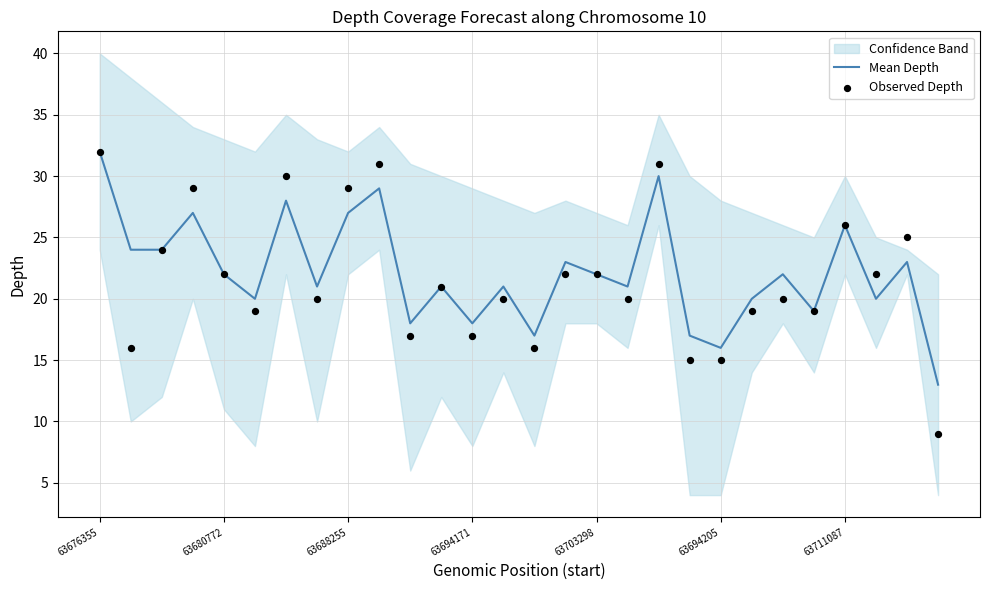

At which category is the sum across all series the highest?

63676355